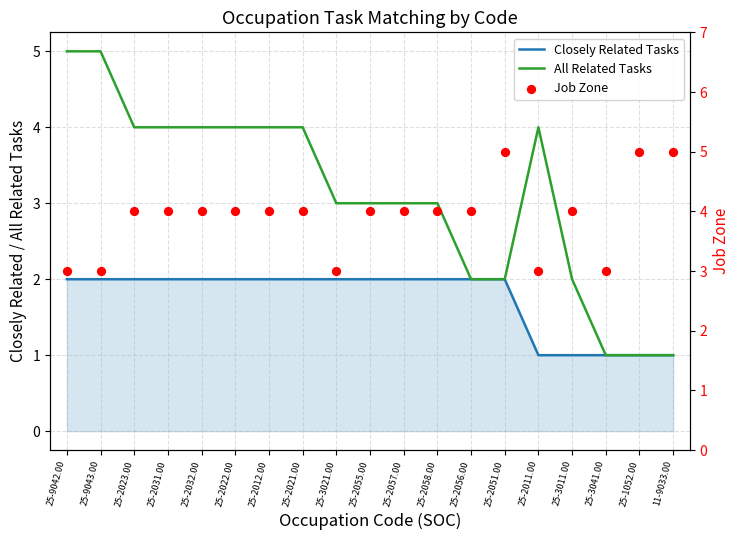

At which category is the sum across all series the highest?

25-9042.00